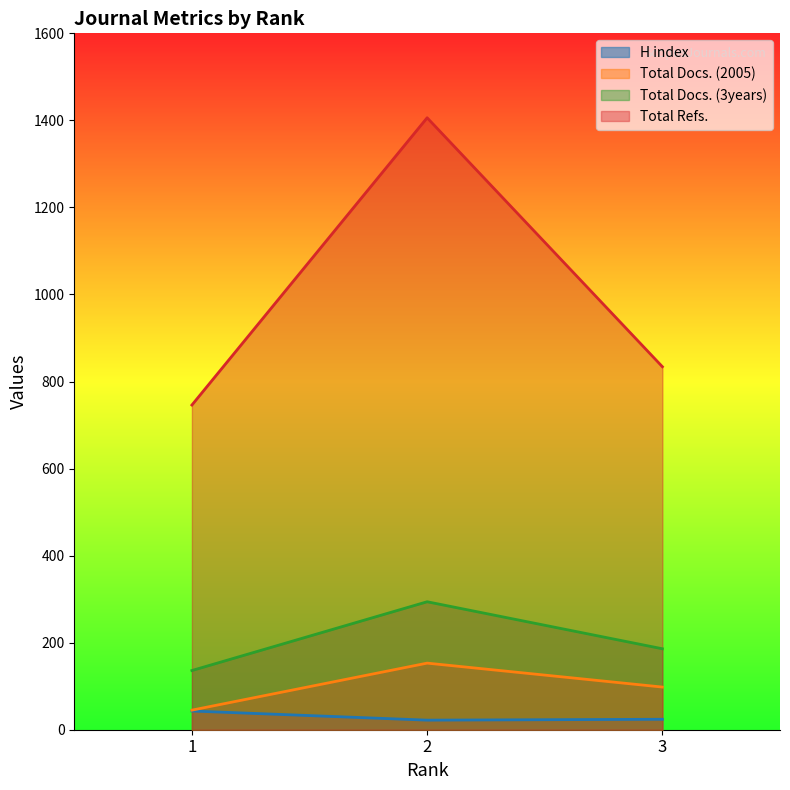

List the series in order of their peak value, highest first.

Total Refs., Total Docs. (3years), Total Docs. (2005), H index